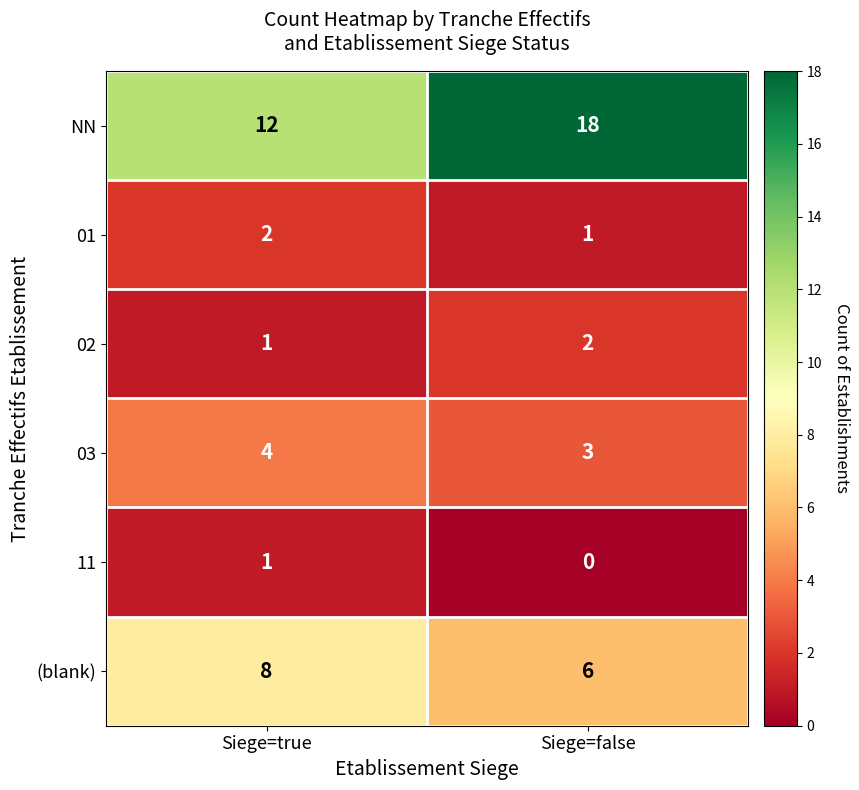

Reading right to left, transcribe all the data shown in this chart.

NN: 18	12
01: 1	2
02: 2	1
03: 3	4
11: 0	1
(blank): 6	8